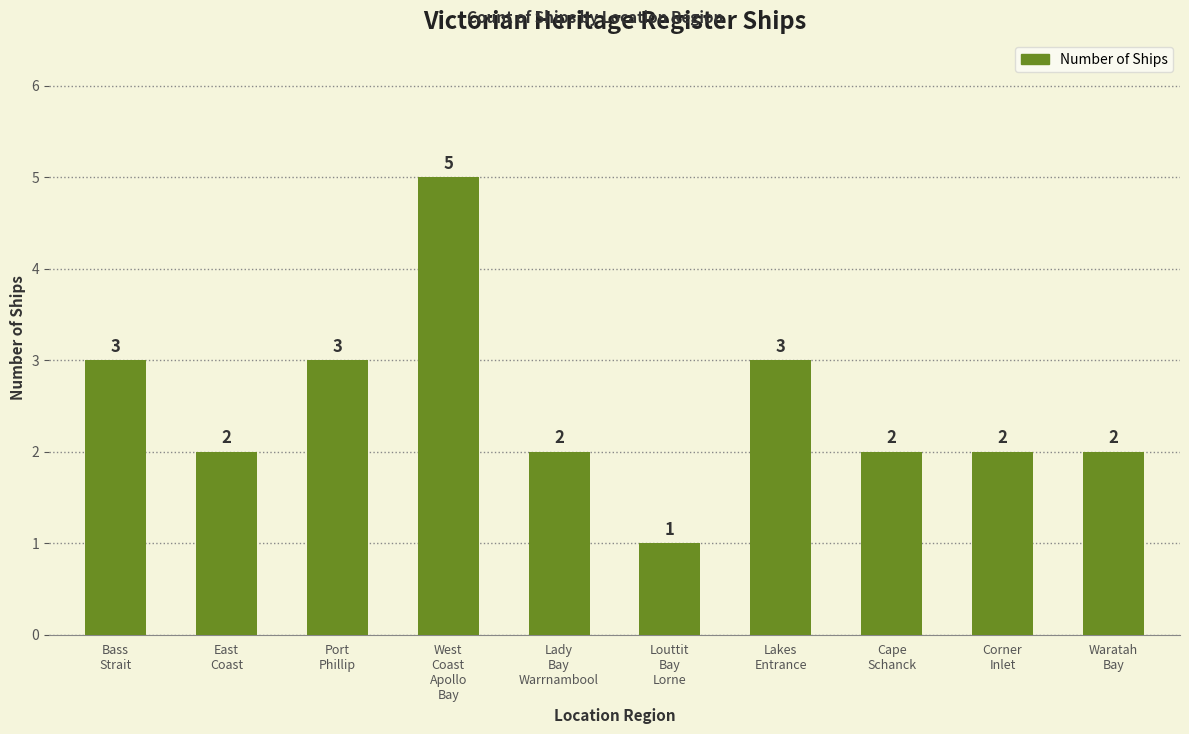

Between West
Coast
Apollo
Bay and Lakes
Entrance, which is larger?

West
Coast
Apollo
Bay